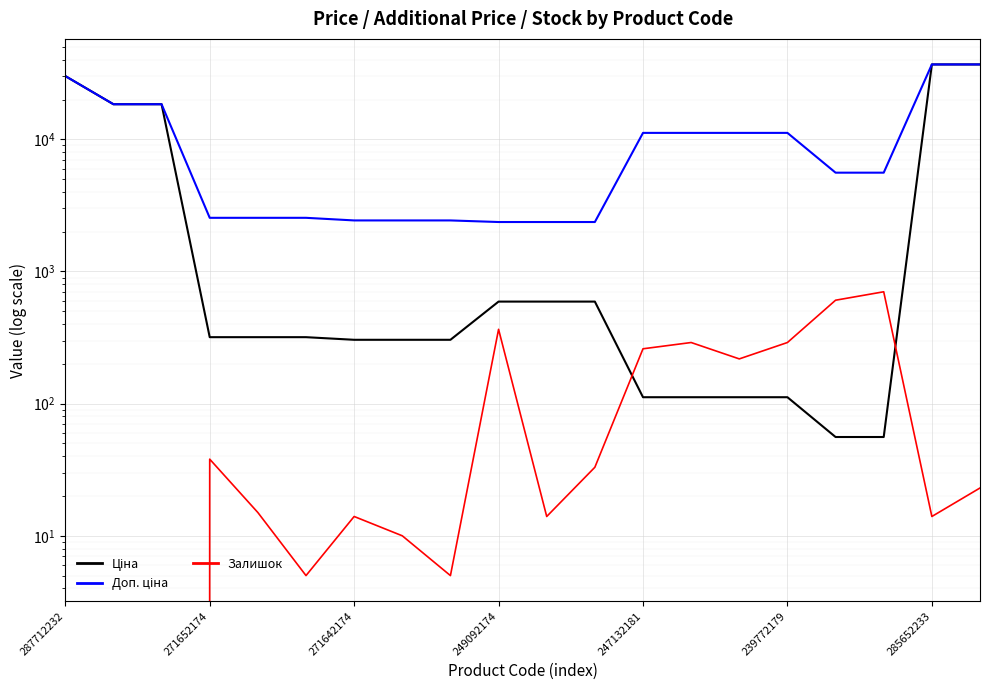

What is the label of the 20th point from the right?

287712232